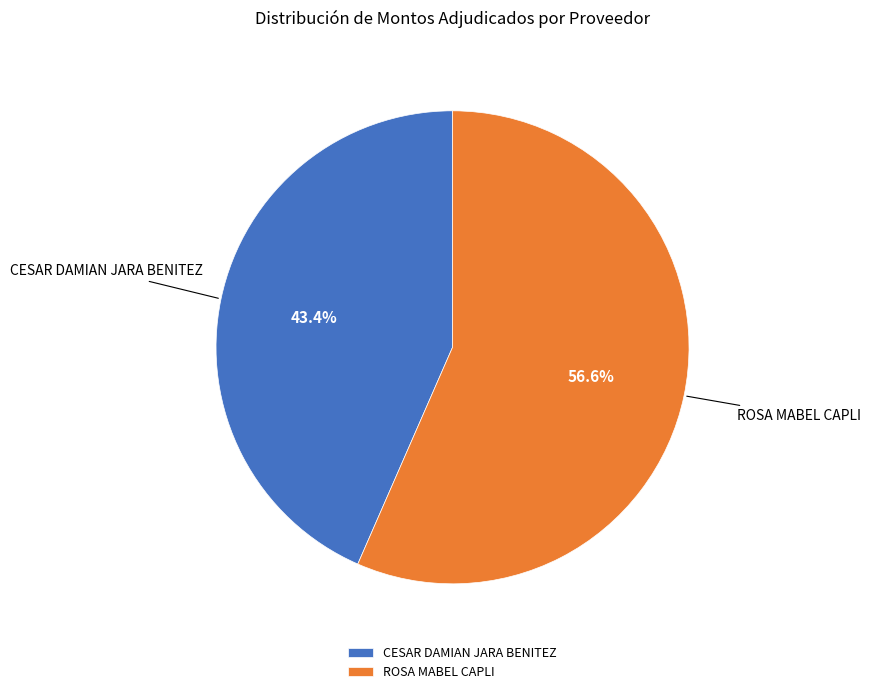

What is the total percentage of CESAR DAMIAN JARA BENITEZ and ROSA MABEL CAPLI?

100.0%